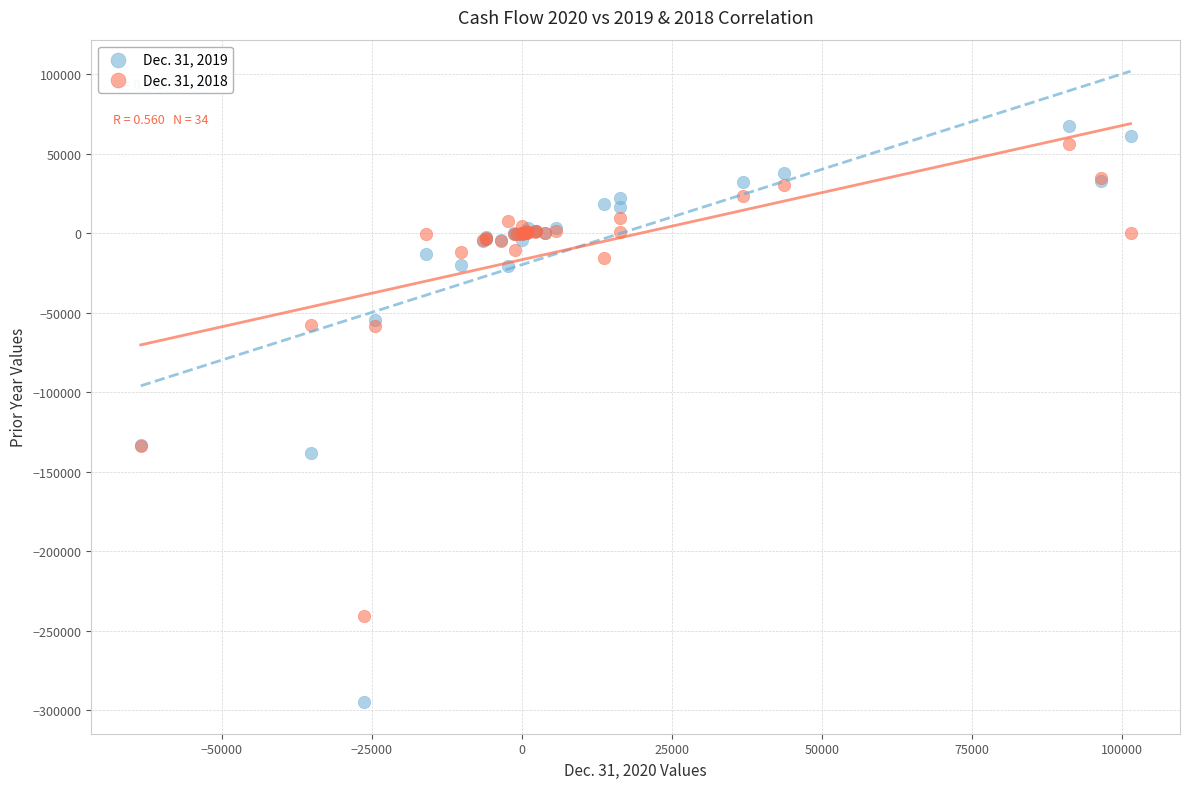

What are all the series names shown in the legend?

Dec. 31, 2019, Dec. 31, 2018